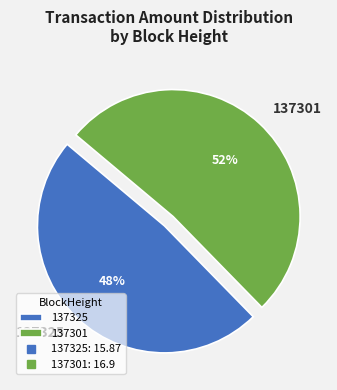

How many segments does this pie chart have?

2